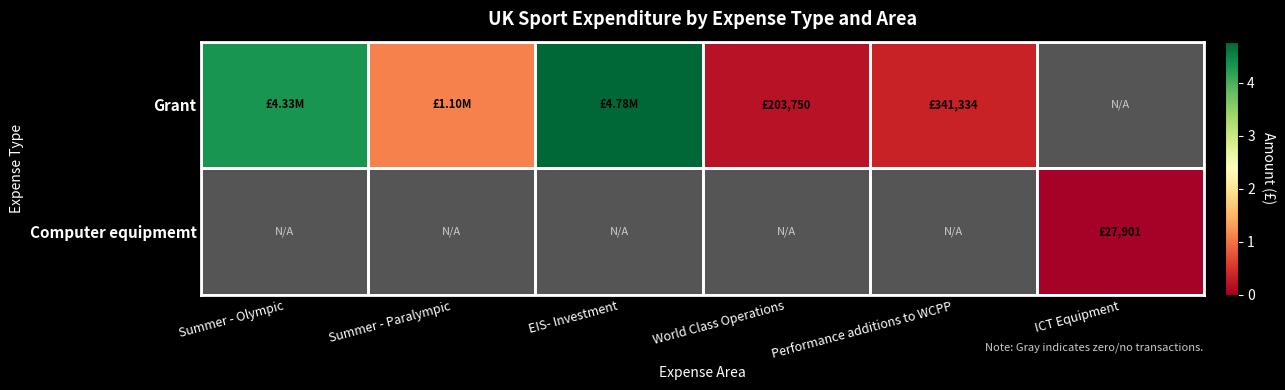

Reading left to right, transcribe all the data shown in this chart.

Grant: Summer - Olympic=4329945	Summer - Paralympic=1103767	EIS- Investment=4778485	World Class Operations=203750	Performance additions to WCPP=341334	ICT Equipment=0
Computer equipmemt: Summer - Olympic=0	Summer - Paralympic=0	EIS- Investment=0	World Class Operations=0	Performance additions to WCPP=0	ICT Equipment=27901